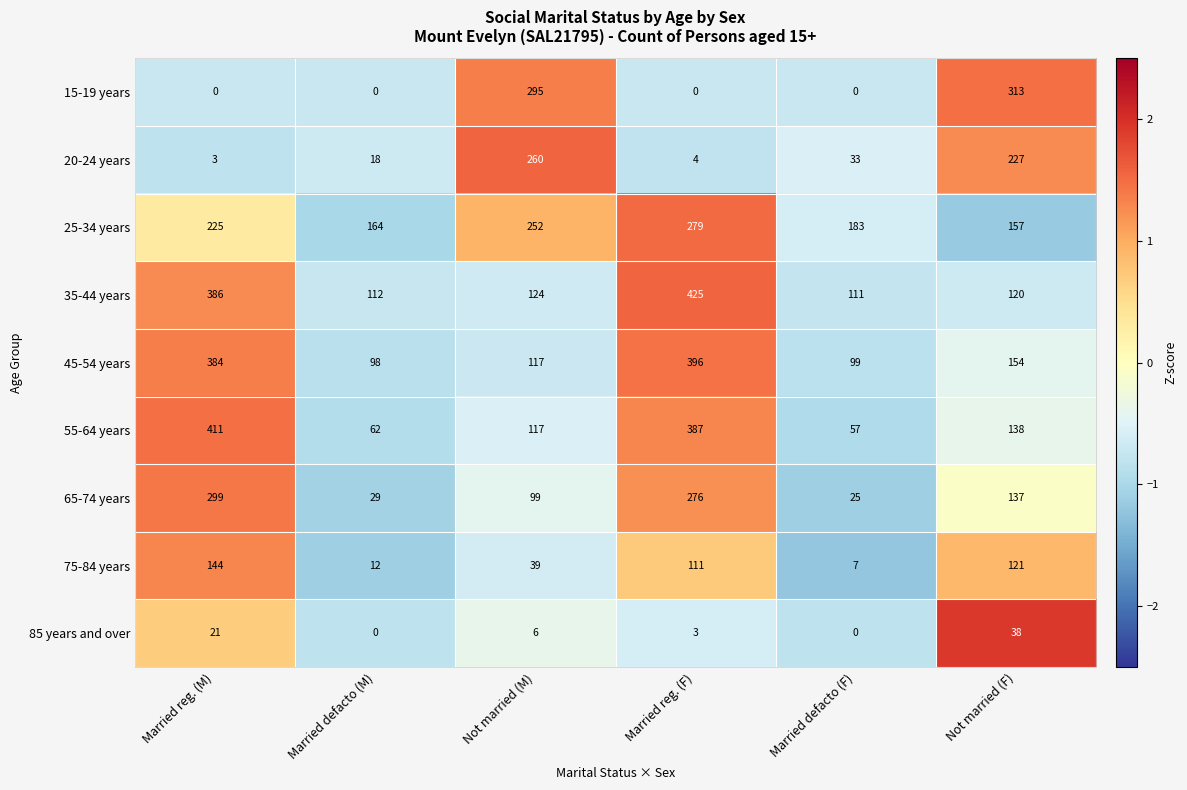

What is the greatest value displayed?

425